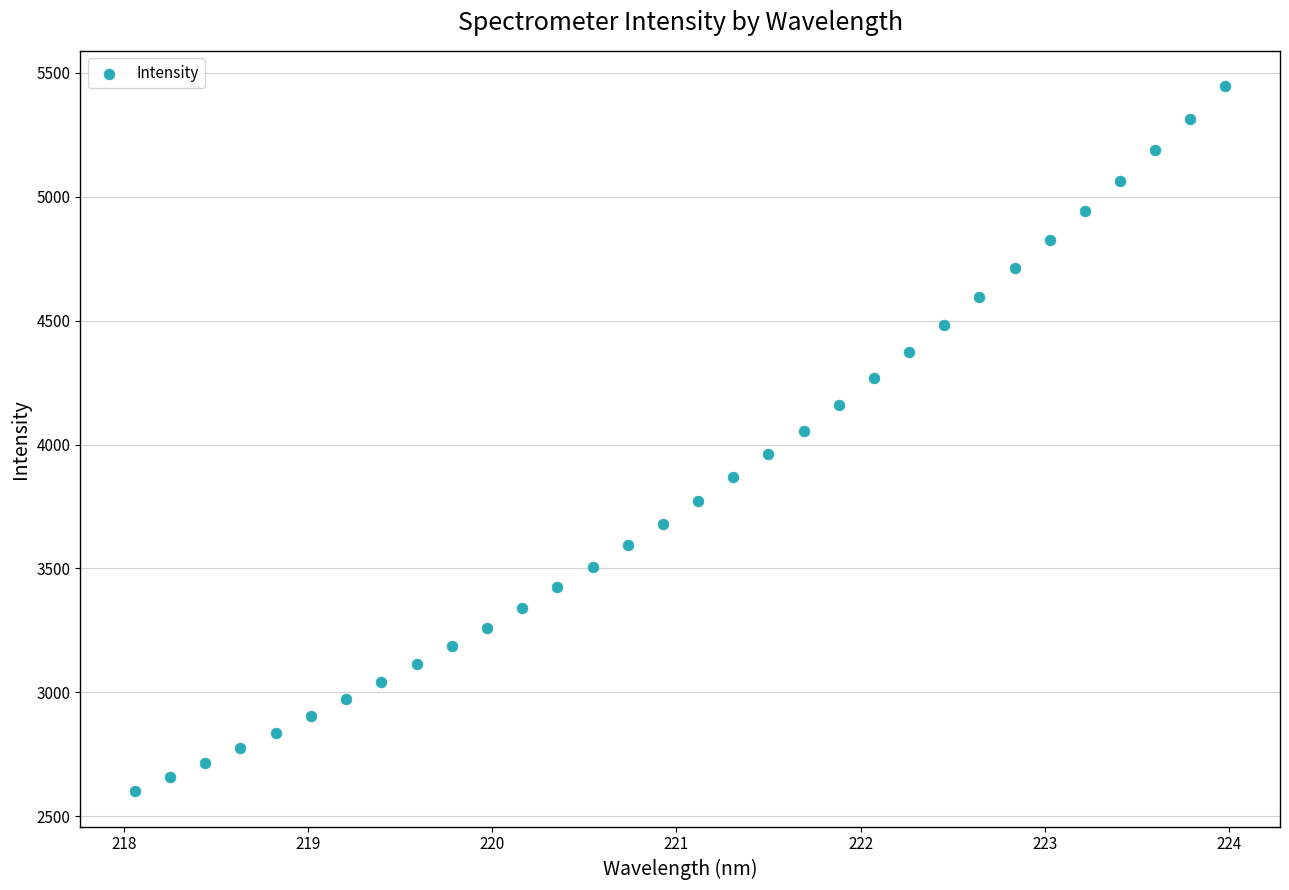

What is the range of X values (max minus min)?

5.9